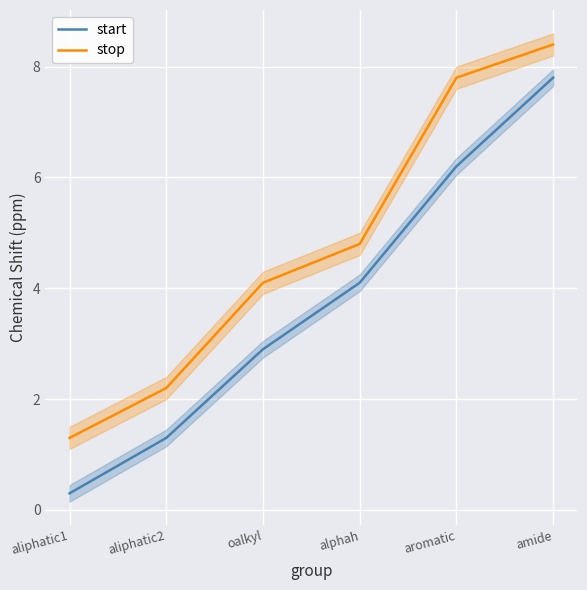

What is the difference between the stop values at aromatic and amide?

0.6